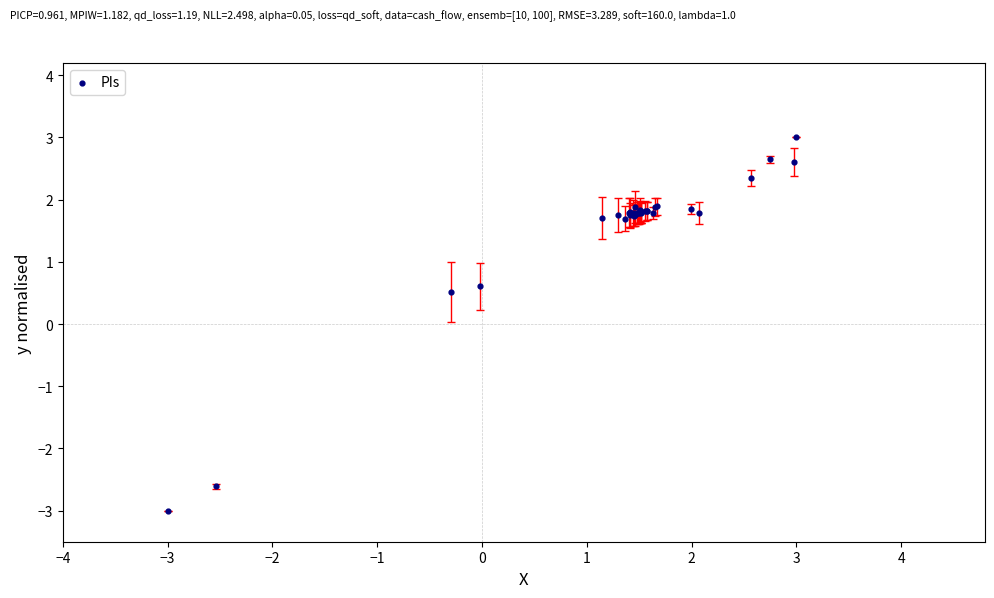

What Y value in the scatter plot is closest to 0?

0.5